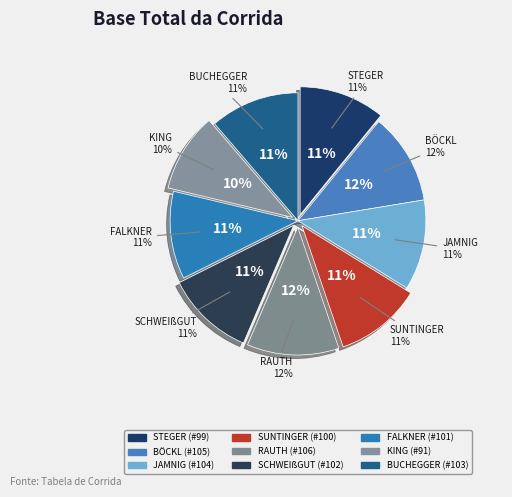

Is there a majority slice in this chart?

No